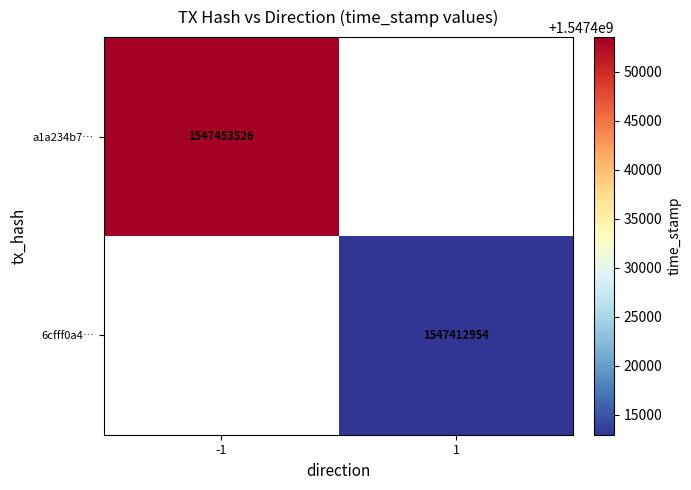

The a1a234b7… series shows 2355993505 at -1. True or false?

False